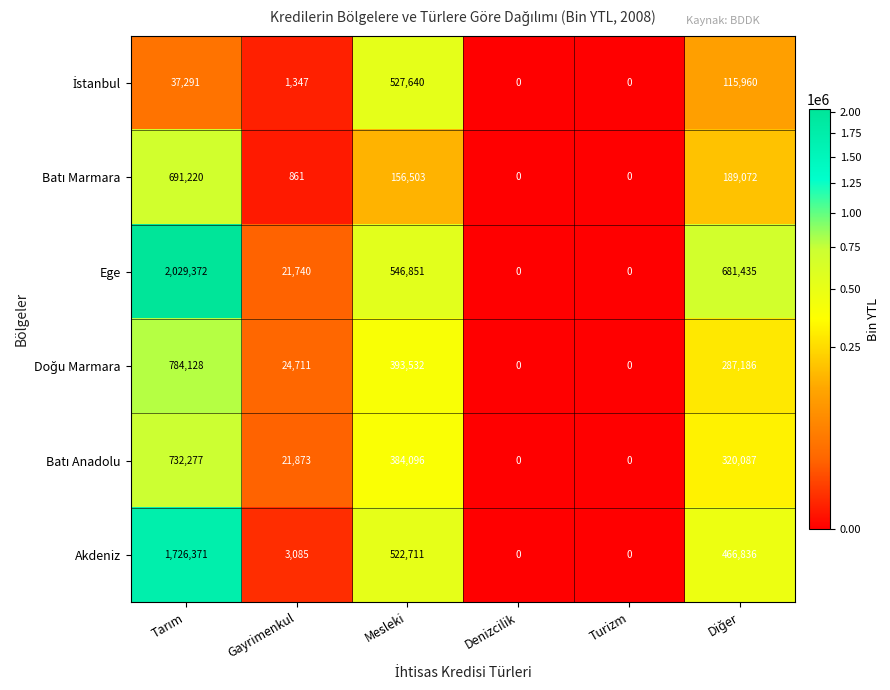

Which series has the widest spread of values?

Ege